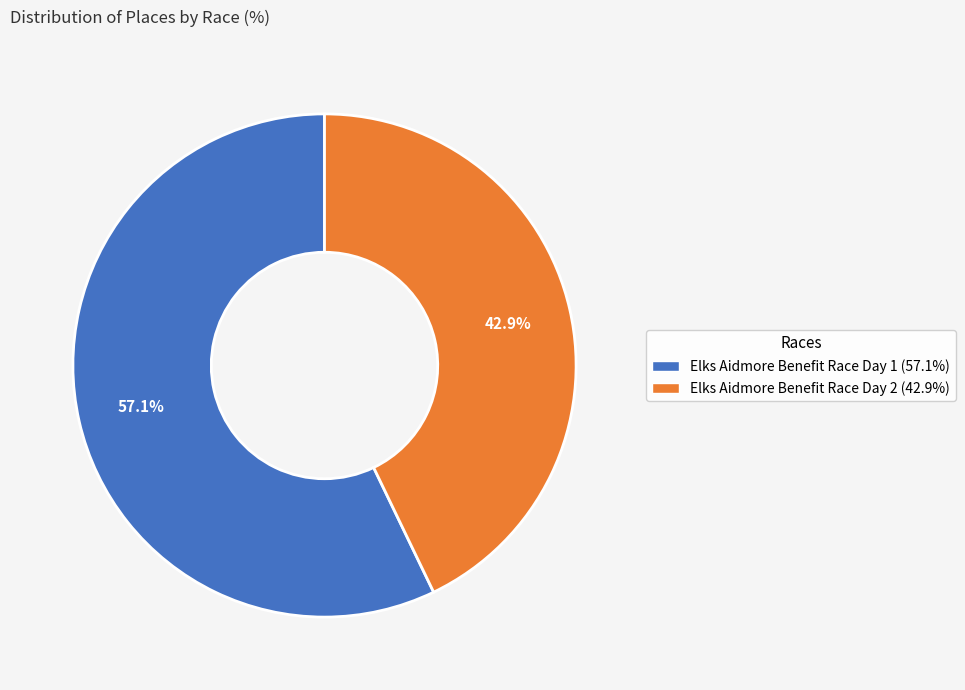

Rank the categories by value from lowest to highest.

Elks Aidmore Benefit Race Day 2, Elks Aidmore Benefit Race Day 1